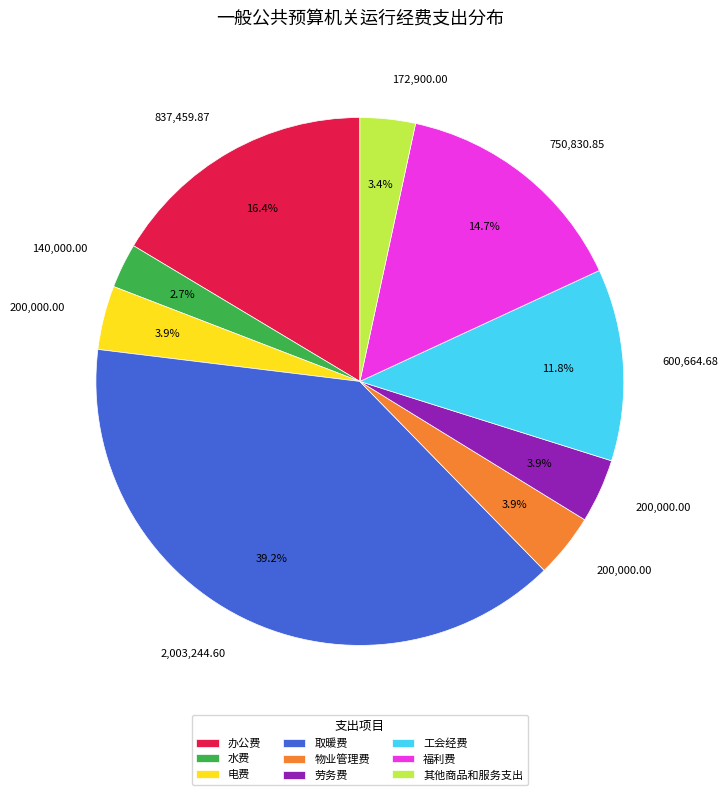

How many slices are in this pie chart?

9